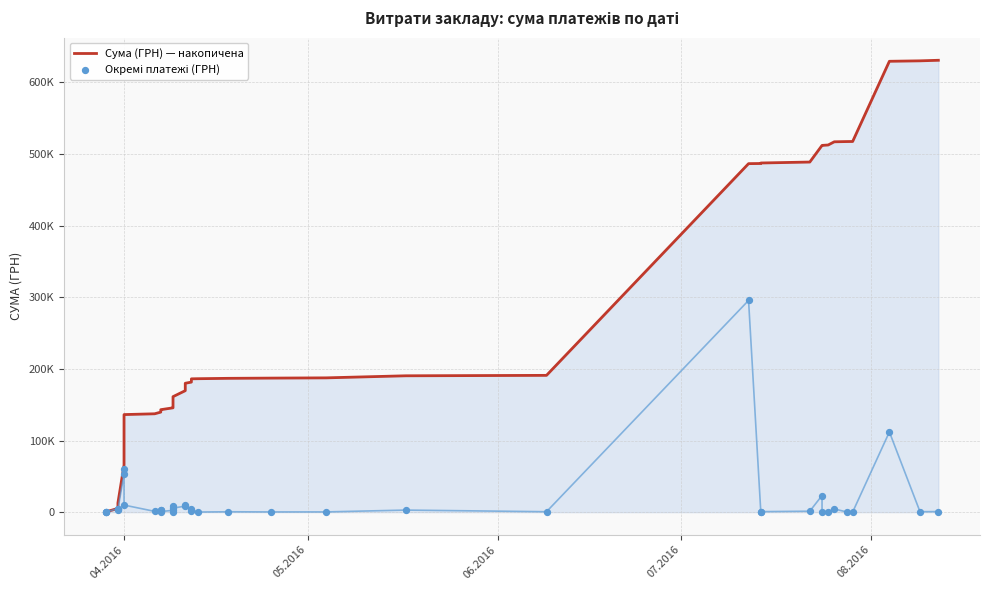

Which series has the largest total across all categories?

Сума (ГРН) — накопичена